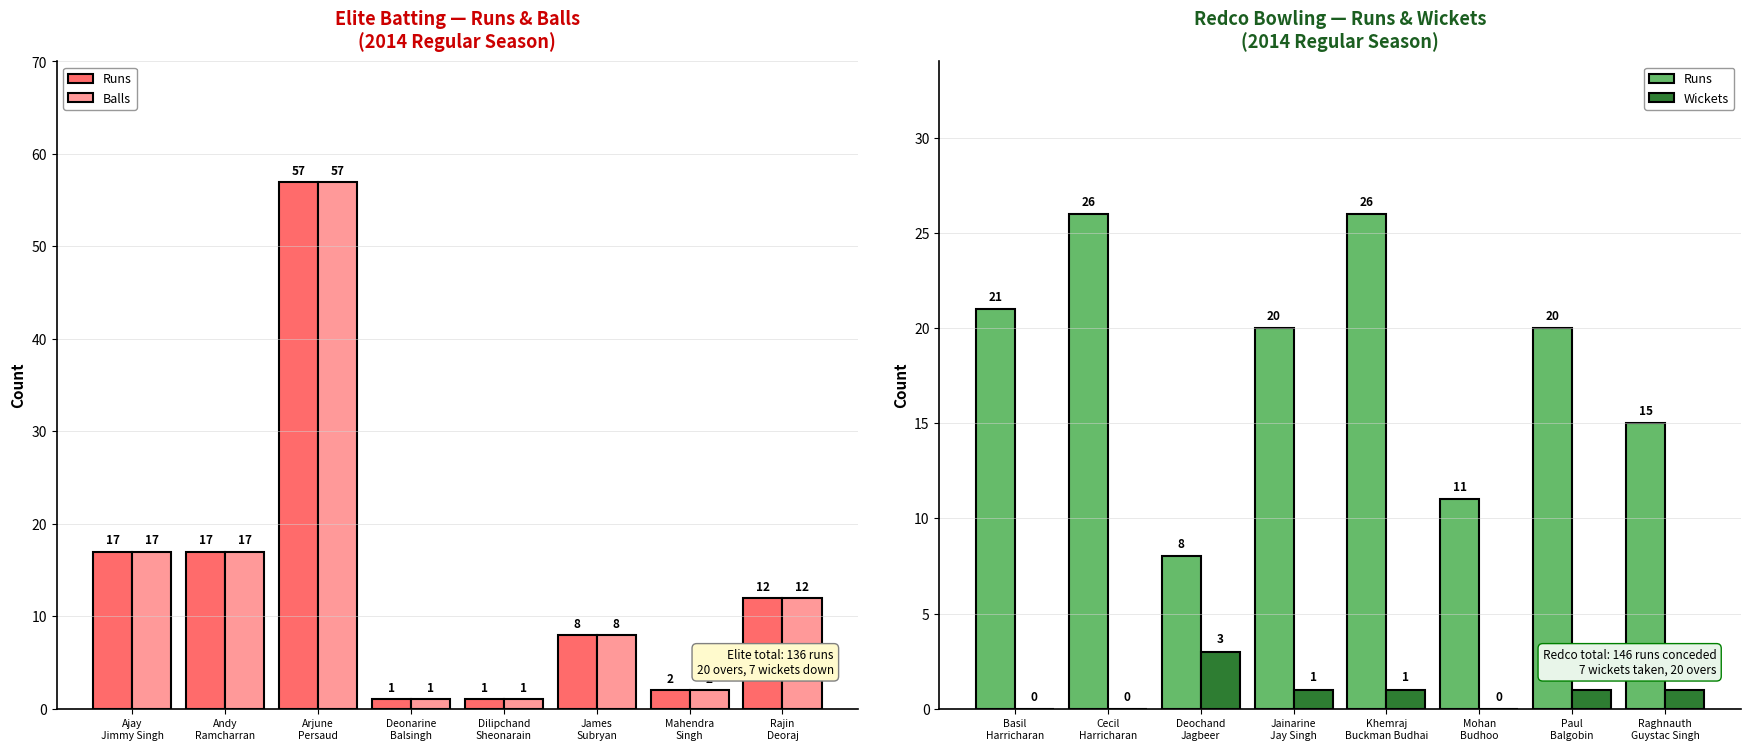

Is the value of Runs at Andy
Ramcharran greater than the value of Balls at James
Subryan?

Yes